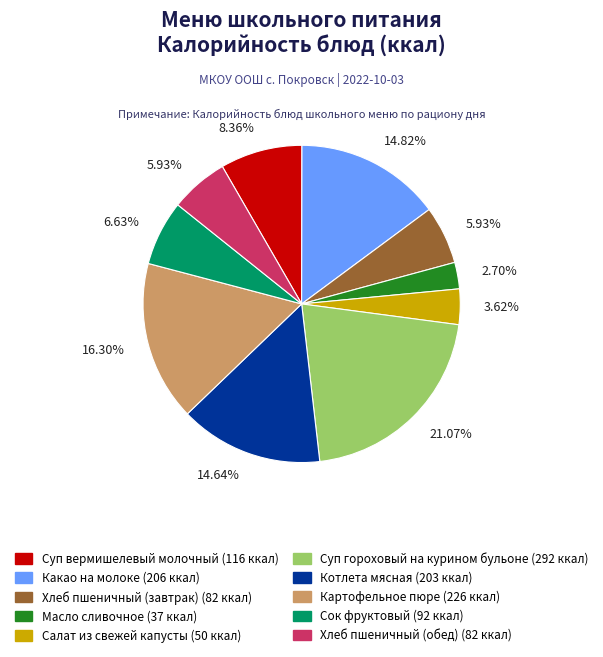

What is the largest slice in the pie chart?

Суп гороховый на курином бульоне